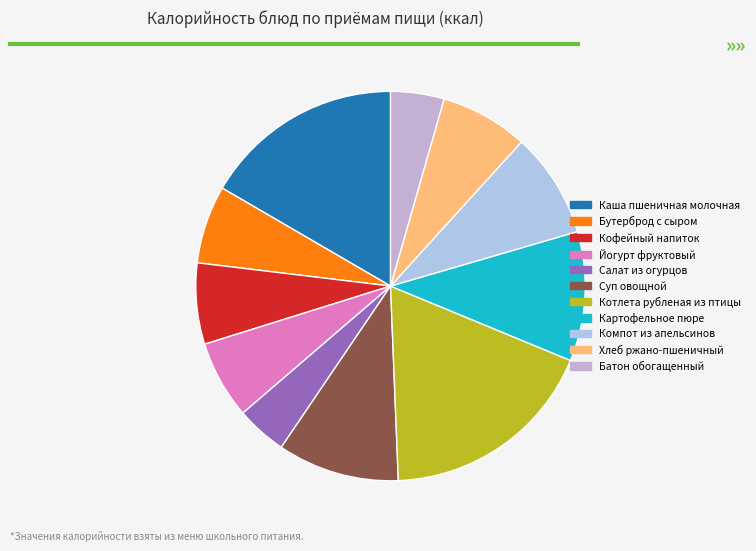

To the nearest percent, what is the average slice percentage?

9%